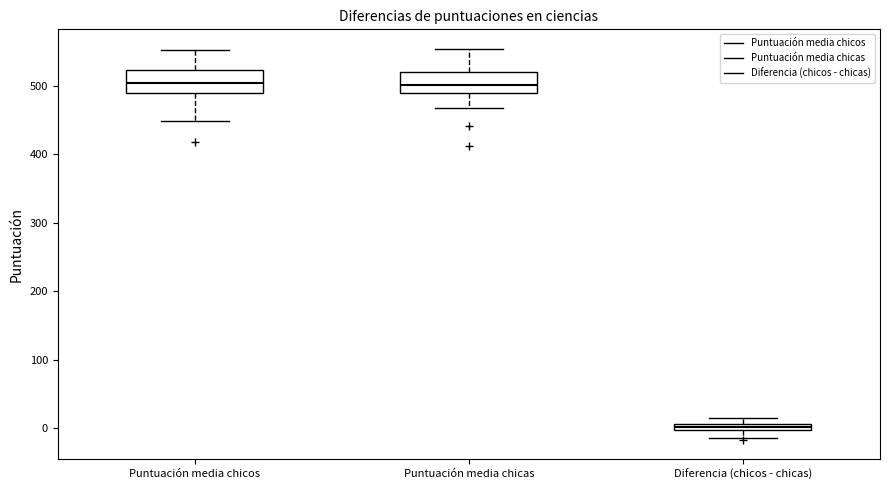

Where does the median line of the box for Puntuación media chicos sit on the y-axis? The values are not printed on the chart, so give them approximately, as read against the axis.

500